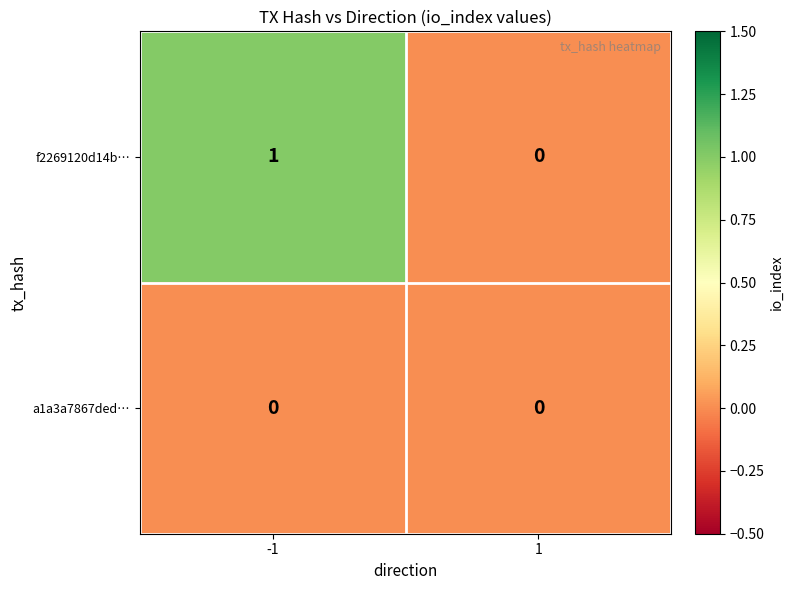

Which category has the highest value across all series?

-1